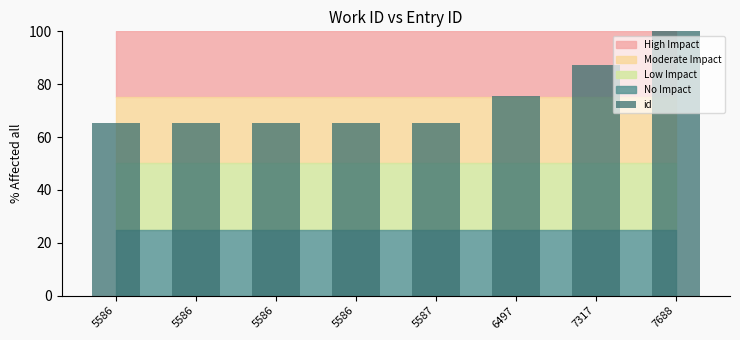

How many bars are there in total?

8